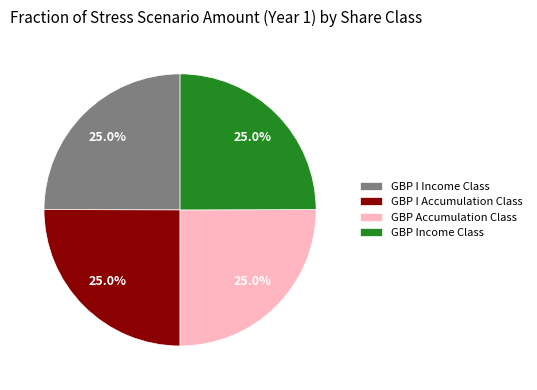

The GBP I Income Class slice represents 25% of the pie. True or false?

True